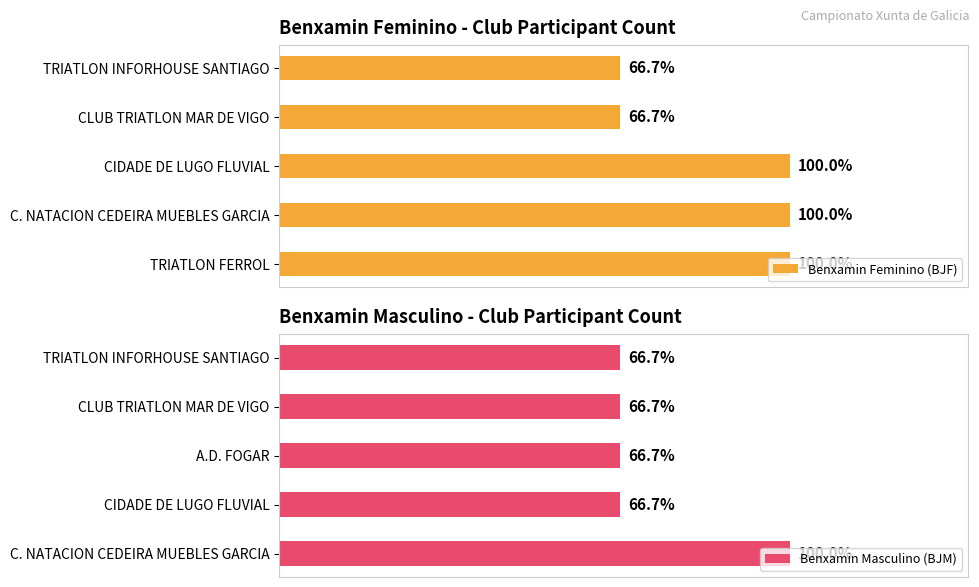

Reading left to right, extract all data points from this chart.

Benxamin Feminino (BJF): 3	3	3	2	2
Benxamin Masculino (BJM): 3	2	2	2	2